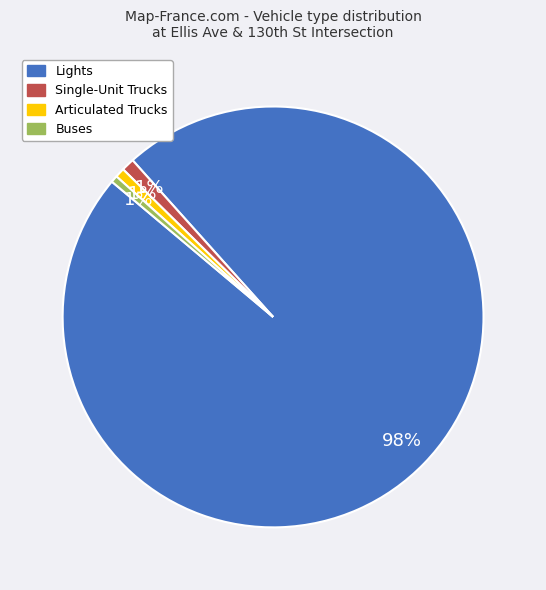

Combined, do Lights and Buses account for over 50%?

Yes